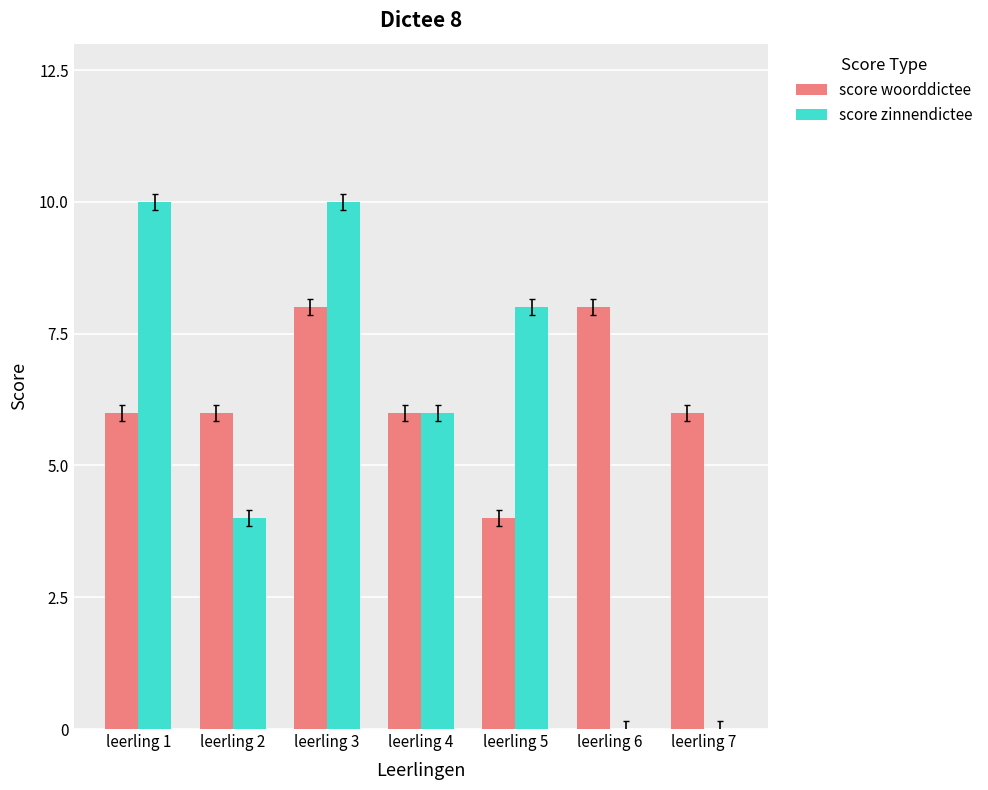

True or false: score zinnendictee has a value of 8 at leerling 5.

True